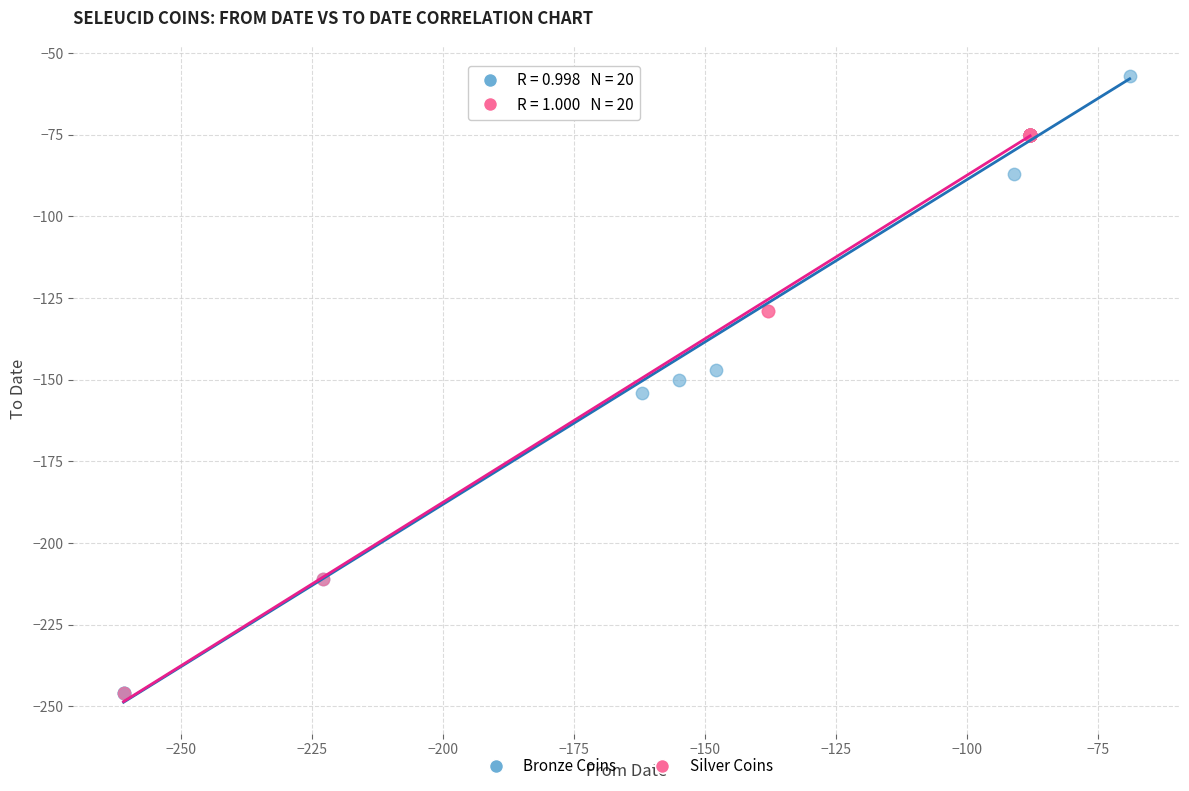

Which series has the widest spread of Y values?

Bronze Coins